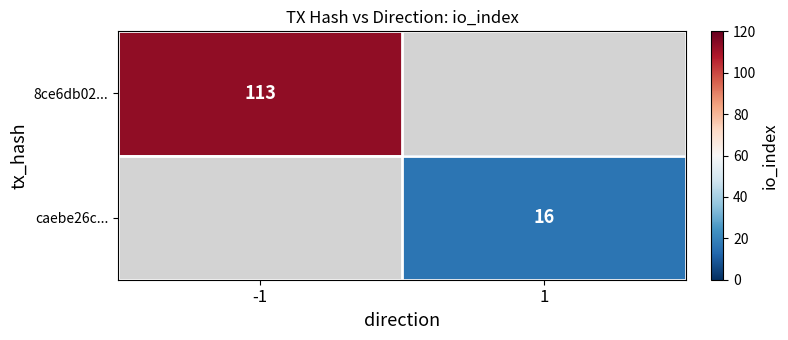

How many distinct data groups are displayed?

2